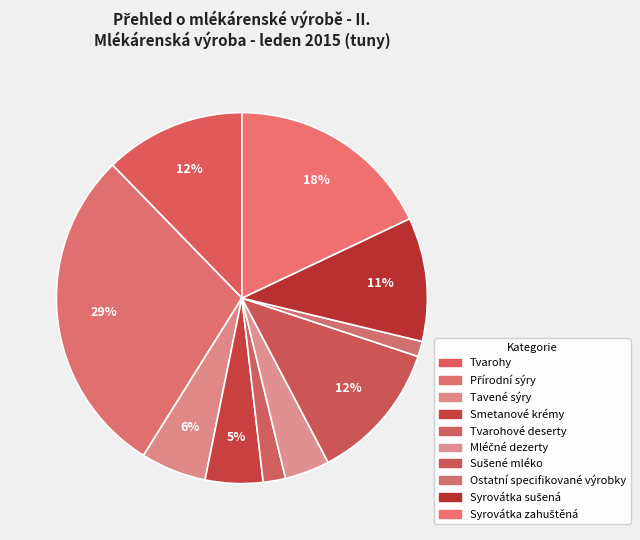

Count the number of slices in the pie.

10